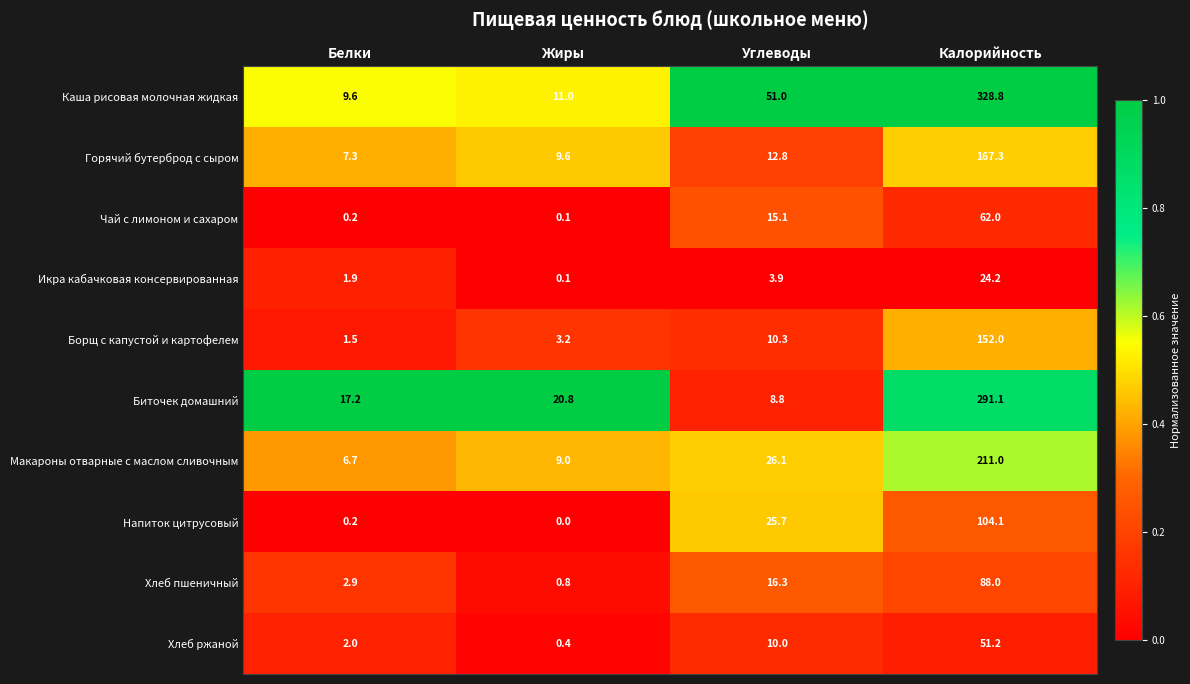

What is the difference between the highest and lowest values at Жиры?

20.8